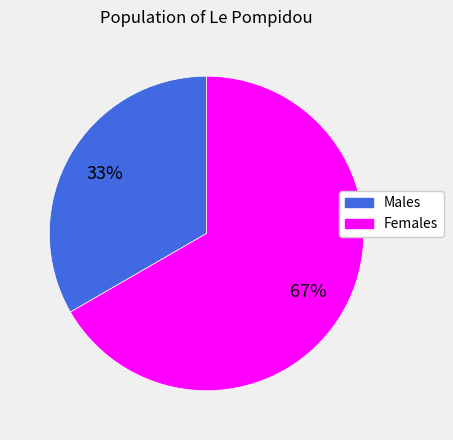

The Females slice represents 80% of the pie. True or false?

False